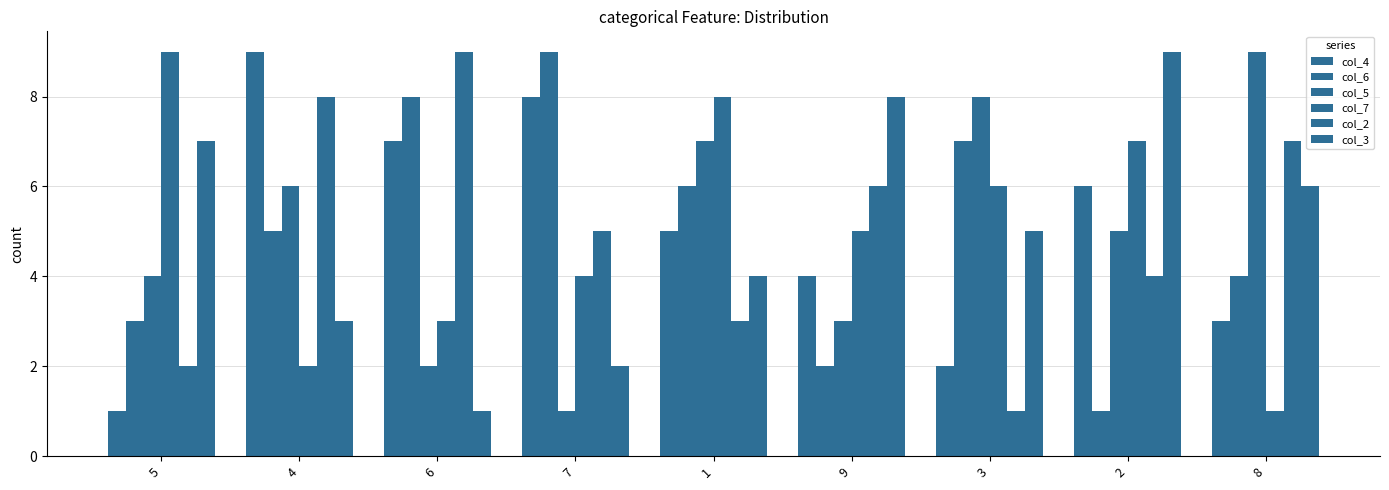

Which series changed the most between 7 and 8?

col_5